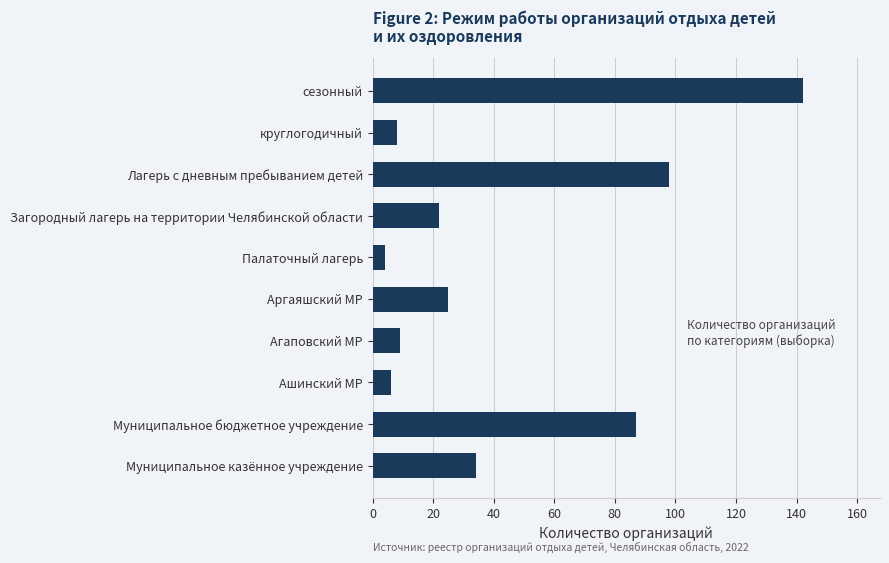

Does the chart contain stacked bars?

No